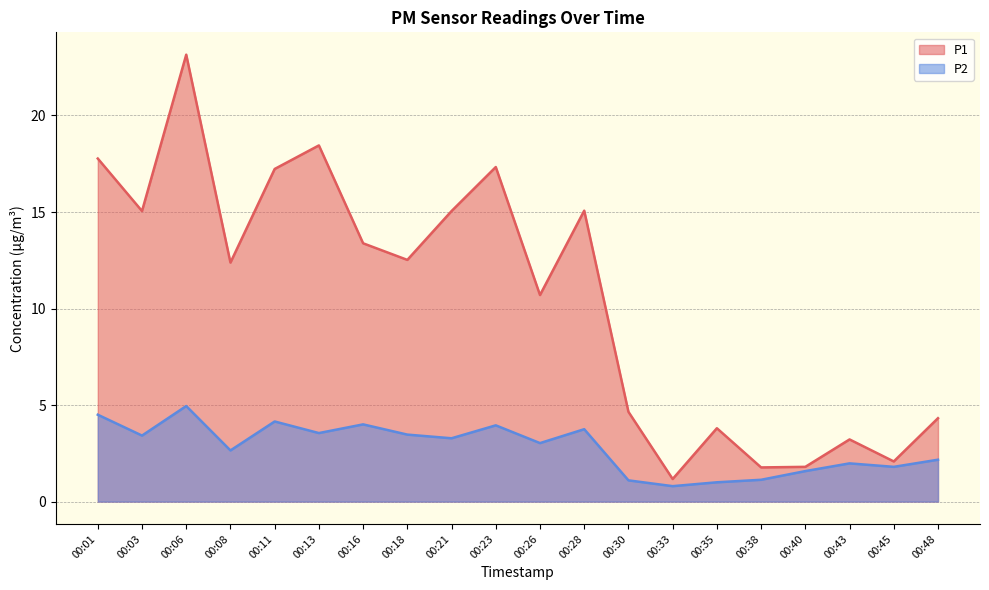

How many lines are shown in the chart?

2